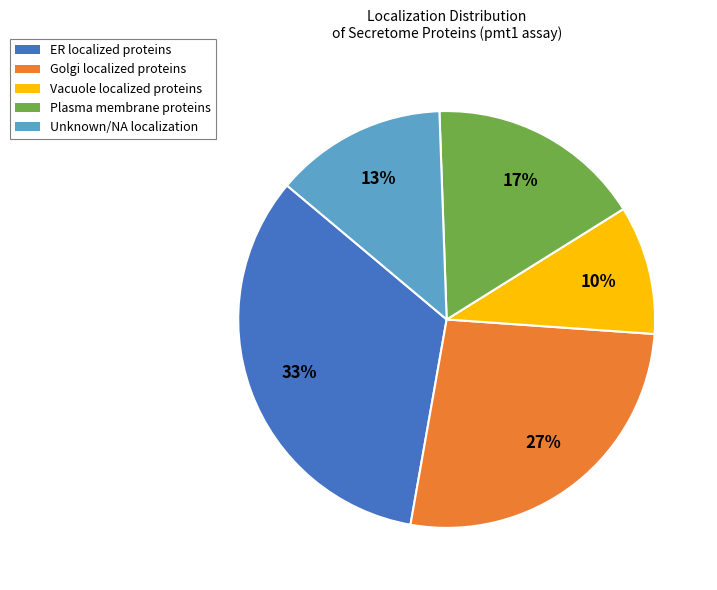

To the nearest percent, what is the difference between the largest and smallest slice percentages?

23%